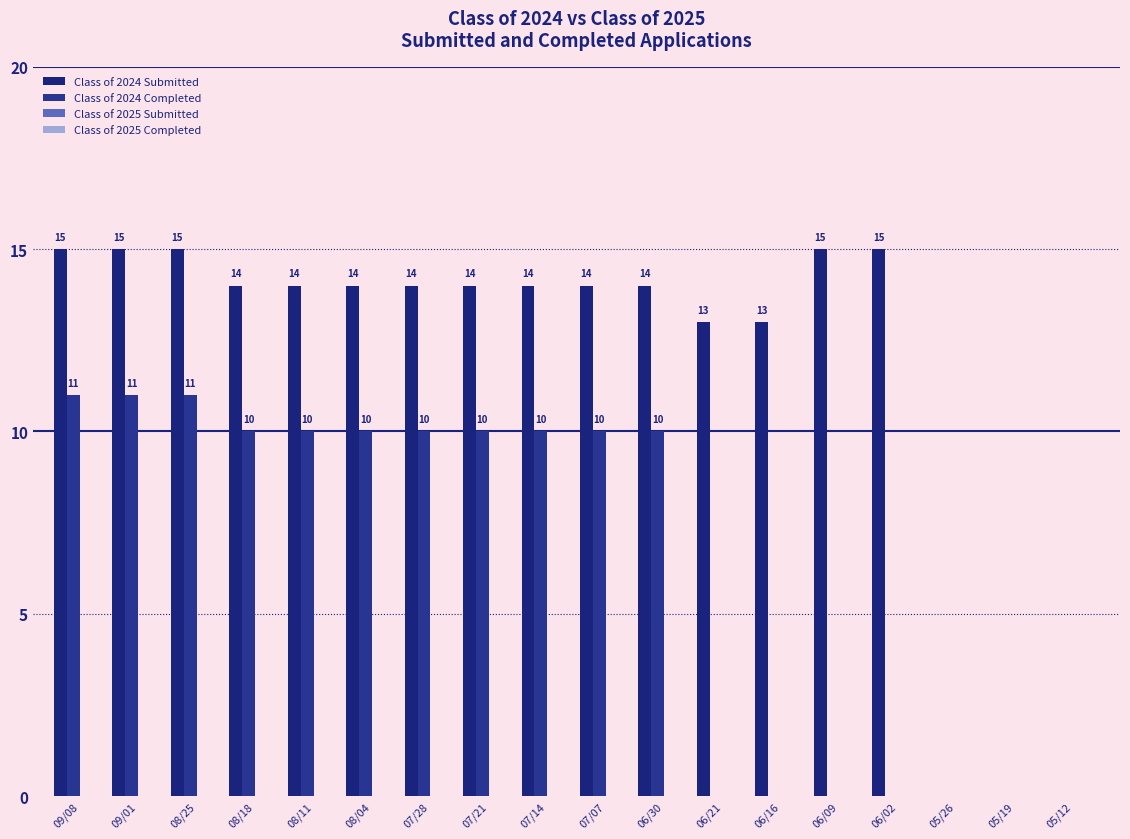

At how many categories does at least one series exceed 8?

15